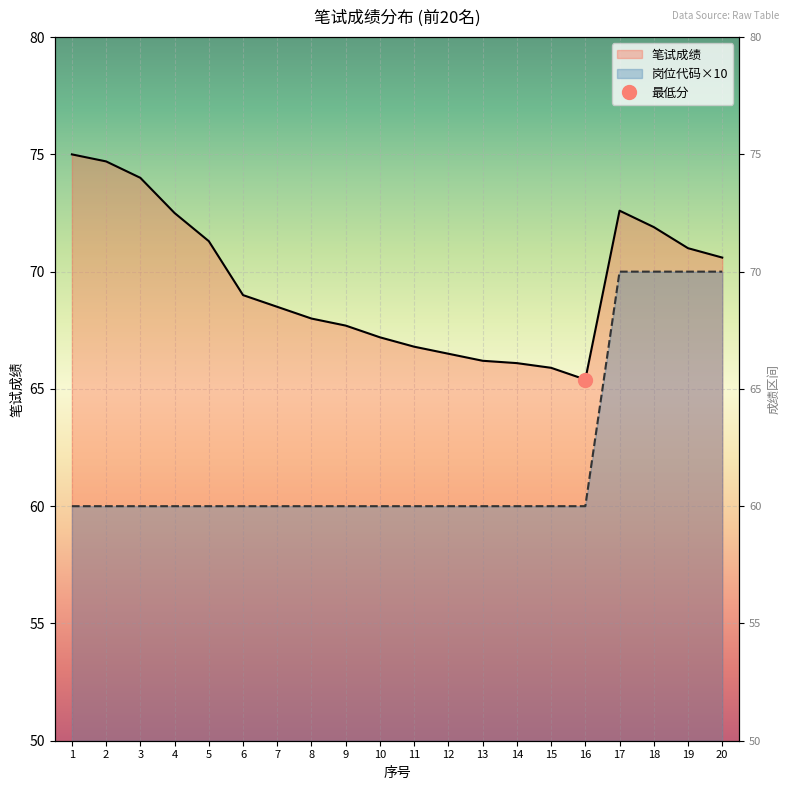

Is the value of 笔试成绩 at 7 greater than the value of 岗位代码 at 9?

Yes